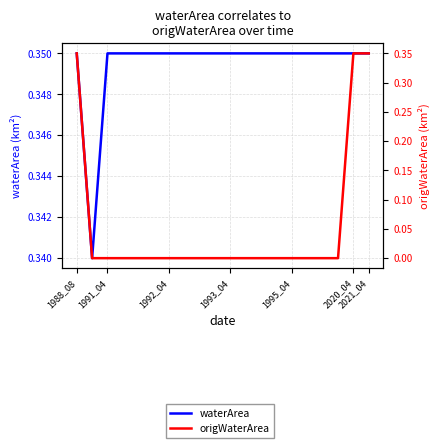

Which series has the largest total across all categories?

waterArea